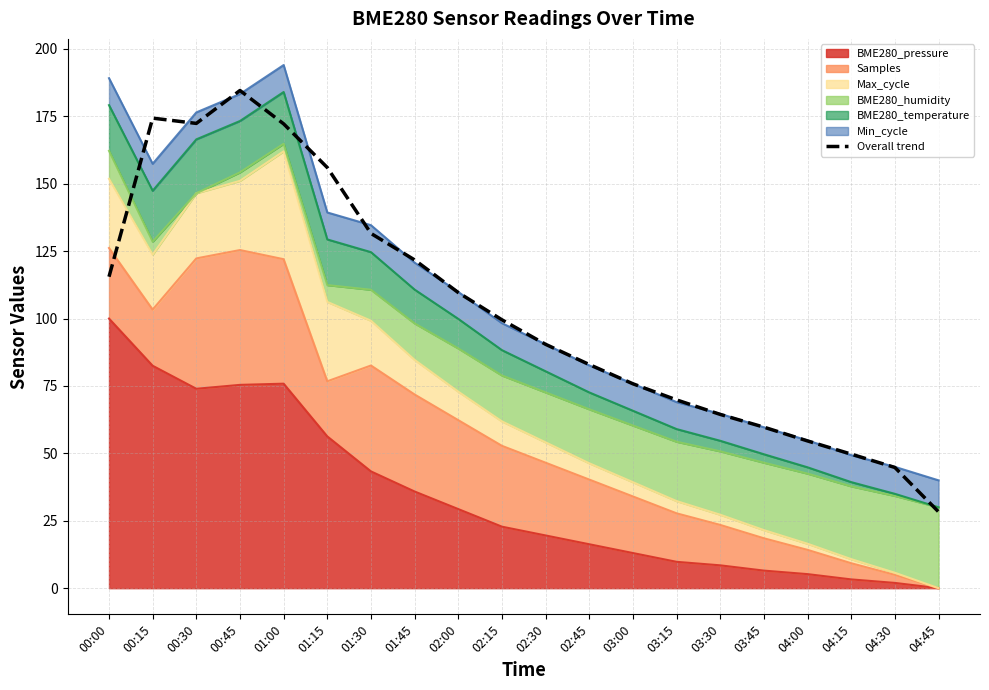

What position from the right is 04:15?

3